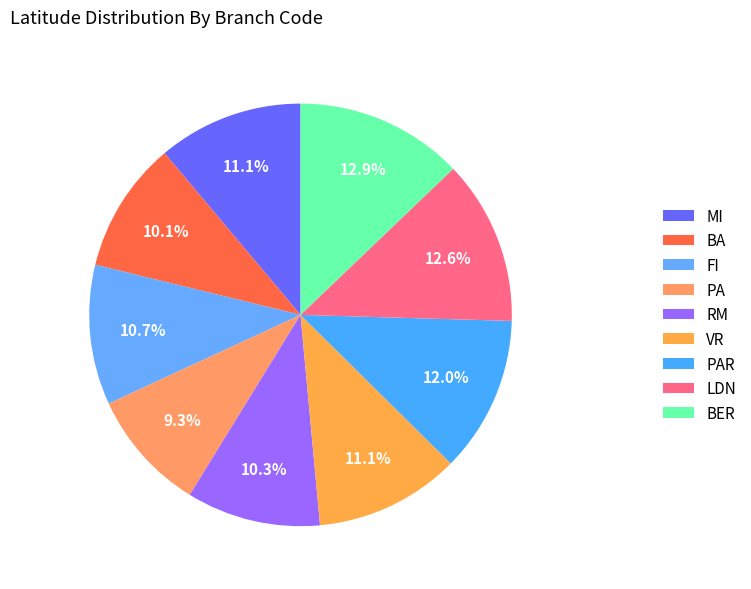

How many slices are in this pie chart?

9